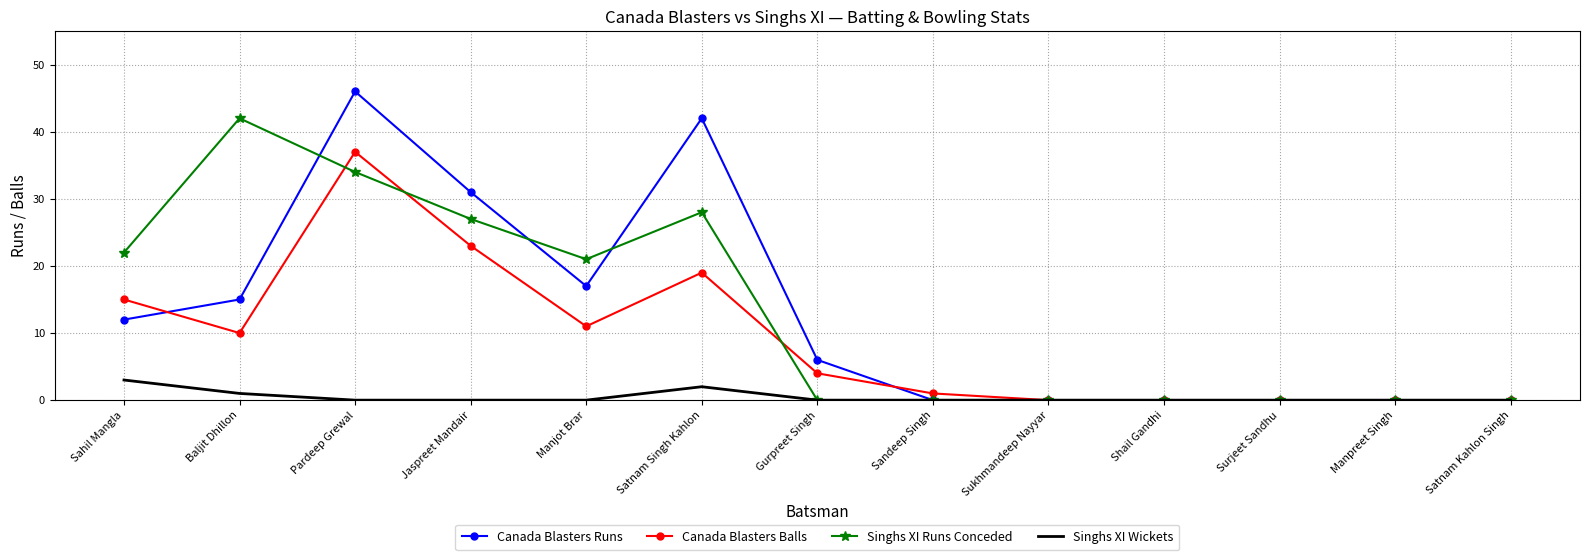

Is the value of Singhs XI Runs Conceded at Gurpreet Singh greater than the value of Canada Blasters Balls at Satnam Singh Kahlon?

No